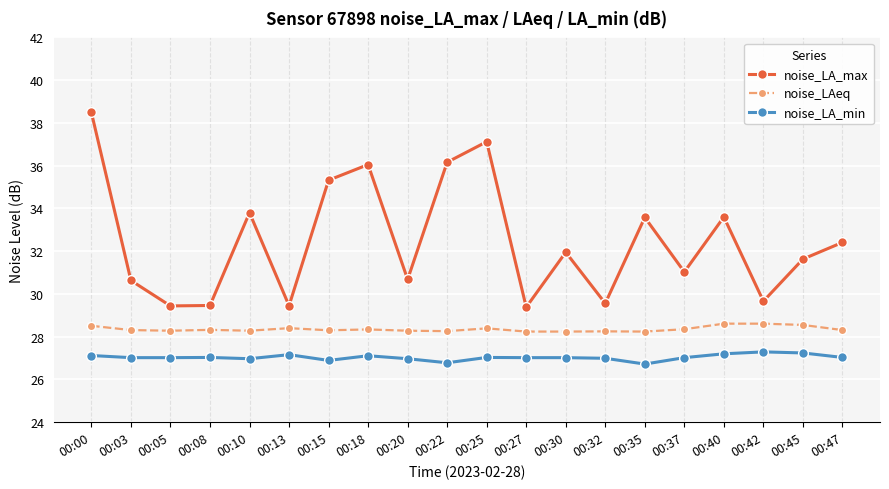

True or false: noise_LA_min and noise_LAeq cross at least once.

False